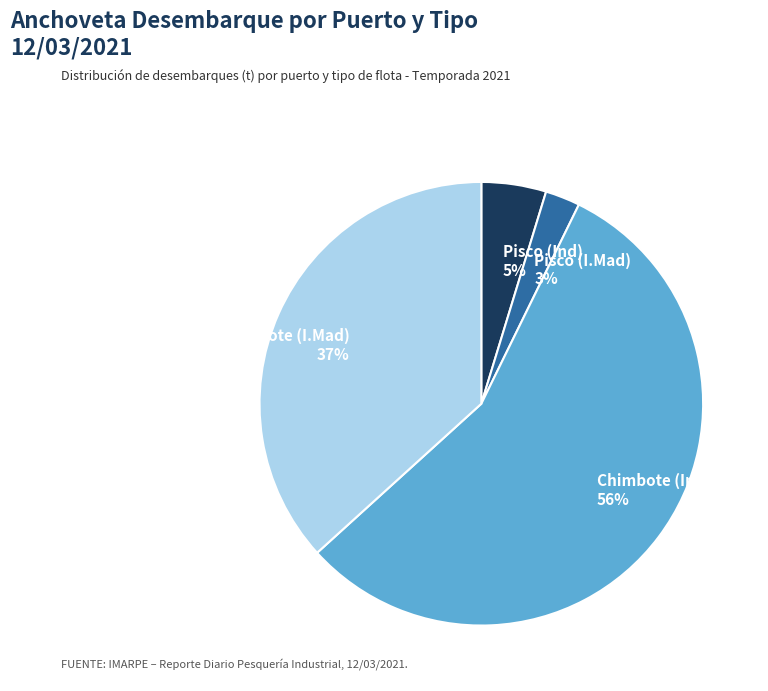

Rank the categories by value from highest to lowest.

Chimbote (Ind), Chimbote (I.Mad), Pisco (Ind), Pisco (I.Mad)